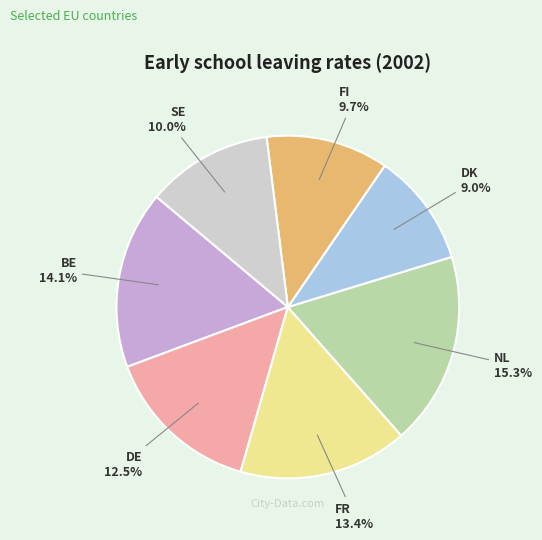

Which has a higher value, NL or SE?

NL